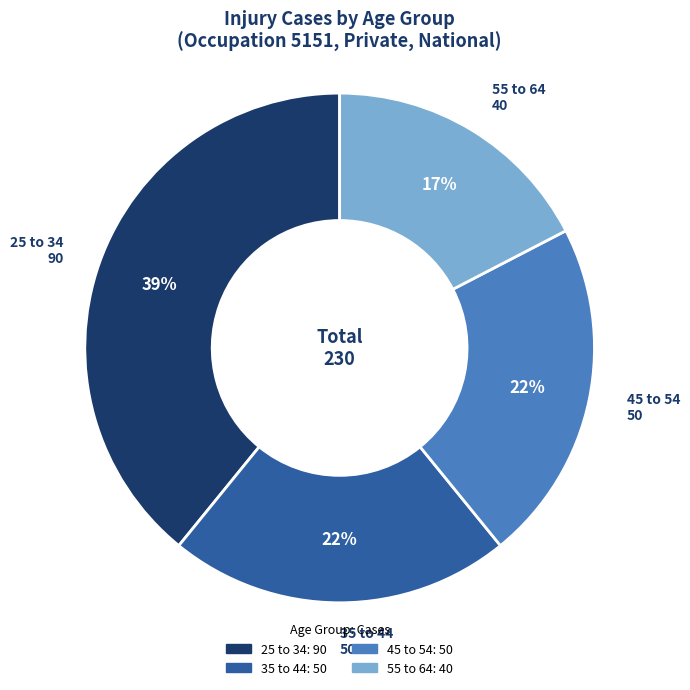

How many segments does this pie chart have?

4